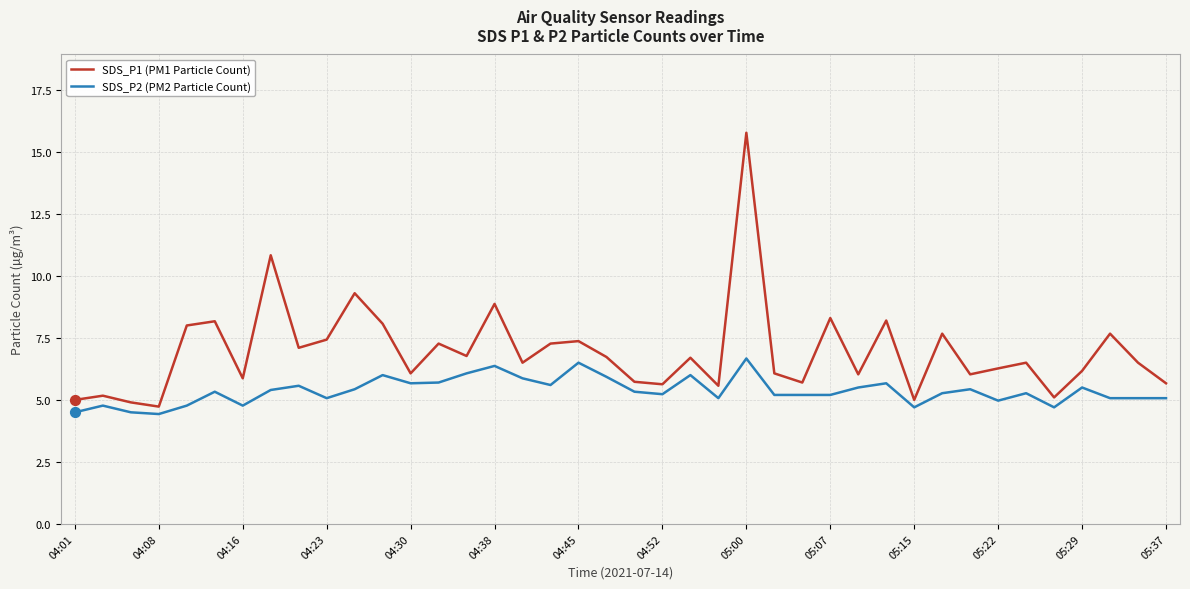

Which series has the largest total across all categories?

SDS_P1 (PM1 Particle Count)